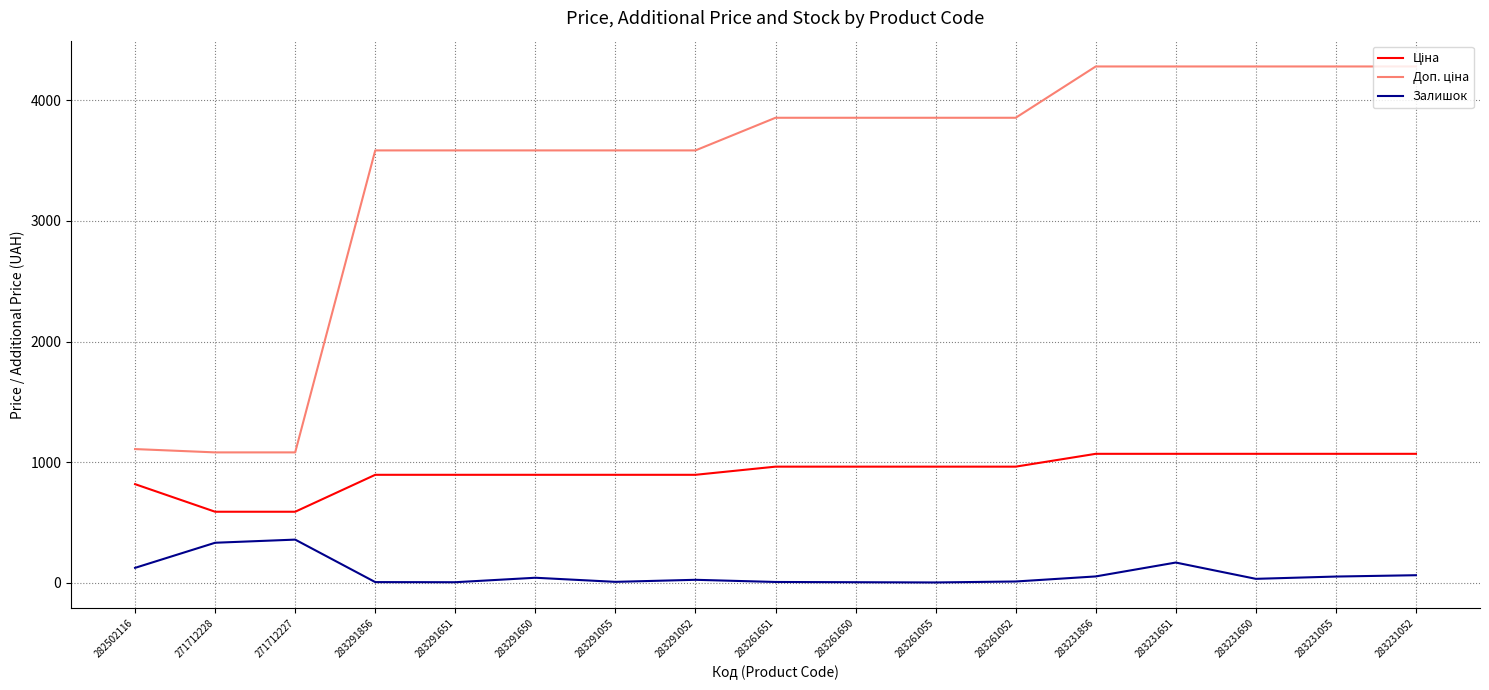

In Залишок, how many points are higher than both neighbors (excluding endpoints)?

4